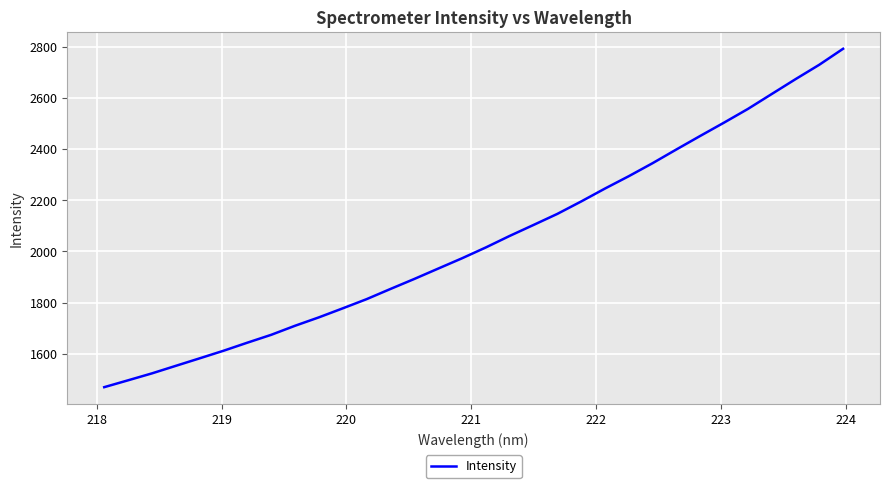

What is the maximum value shown in the chart?

2791.3